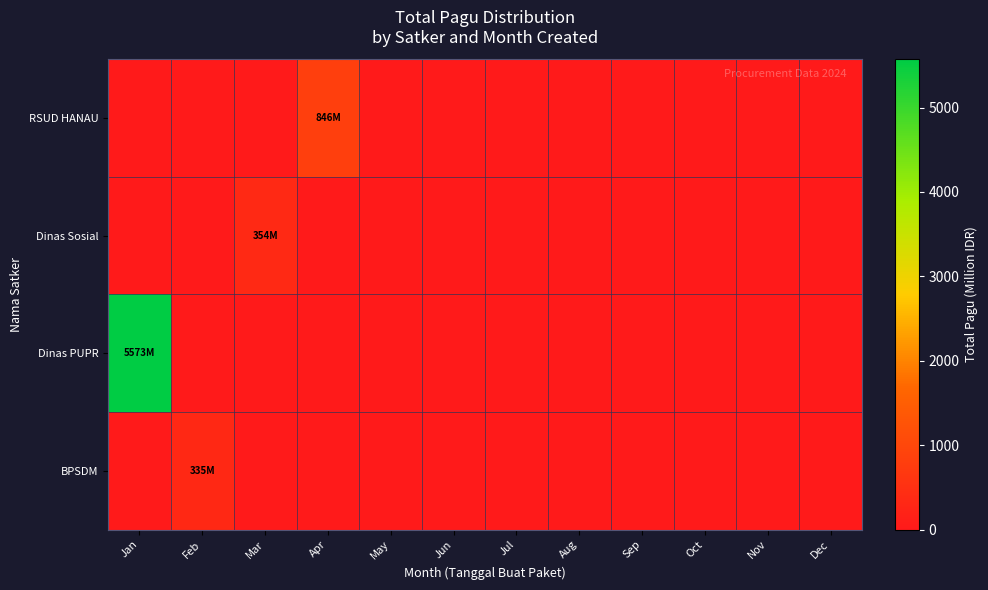

At which category is the sum across all series the highest?

Jan